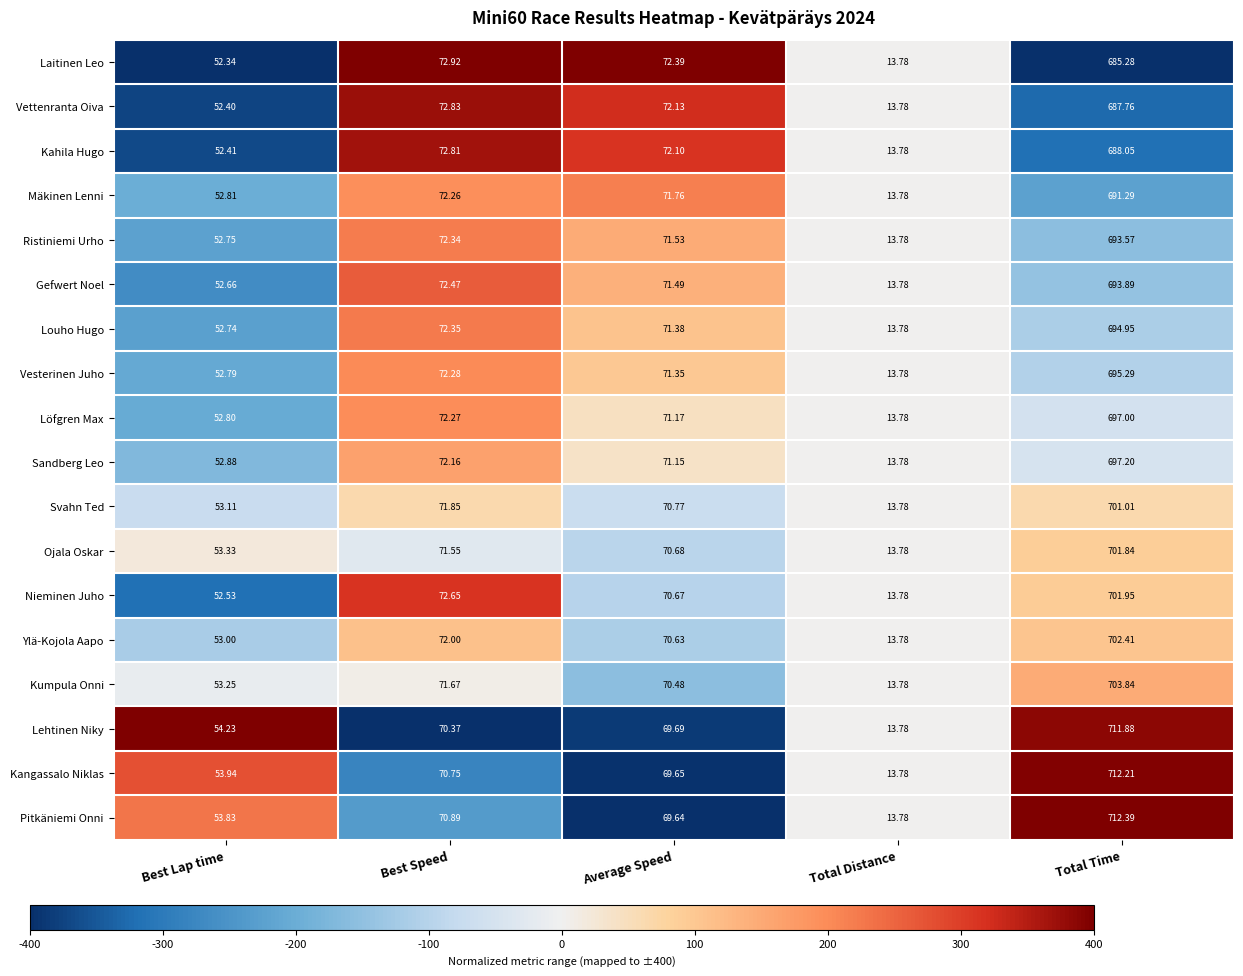

Between Best Lap time and Best Speed, which series saw the biggest shift?

Laitinen Leo